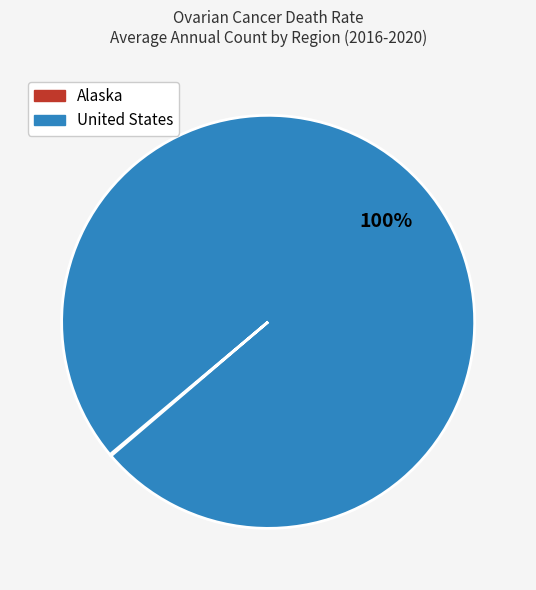

To the nearest percent, what is the difference between the largest and smallest slice percentages?

100%